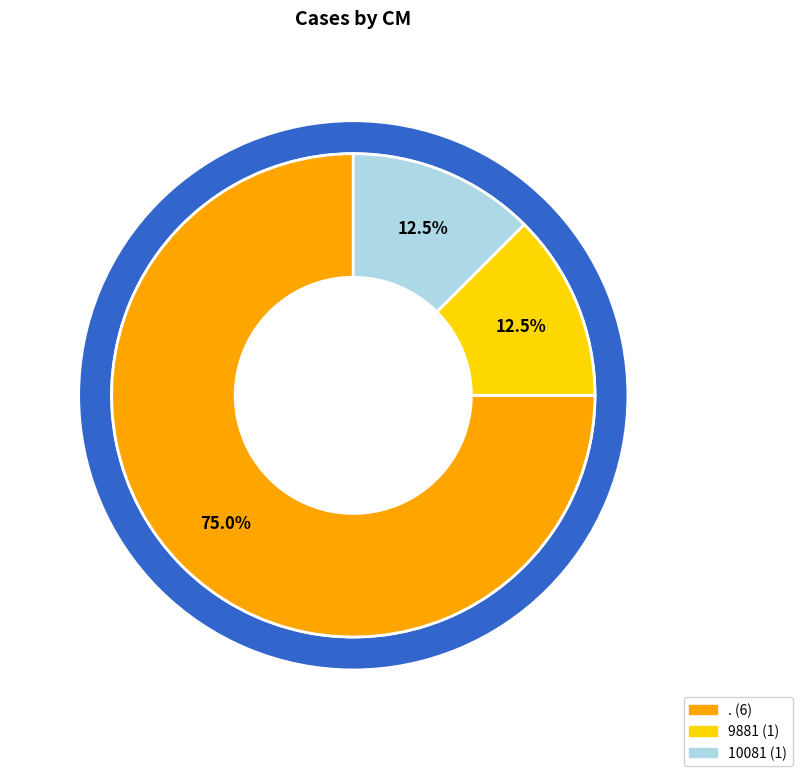

Is . the majority of the pie?

Yes